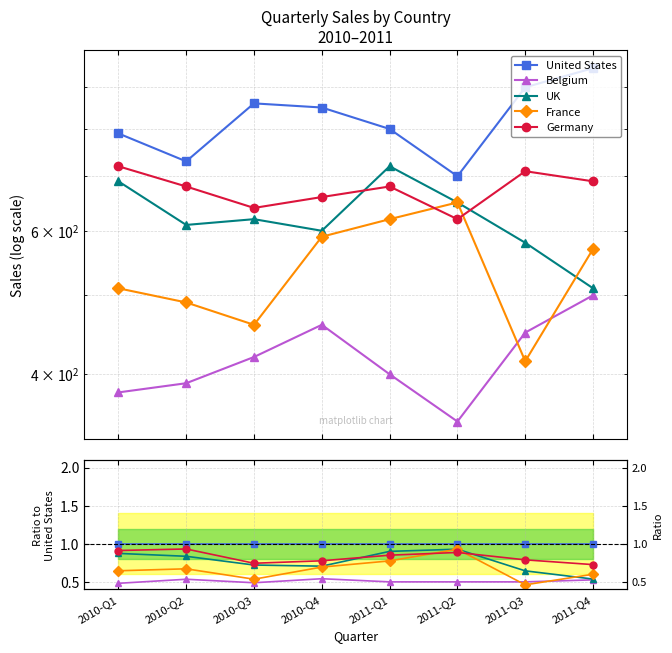

True or false: United States and UK intersect in this chart.

False